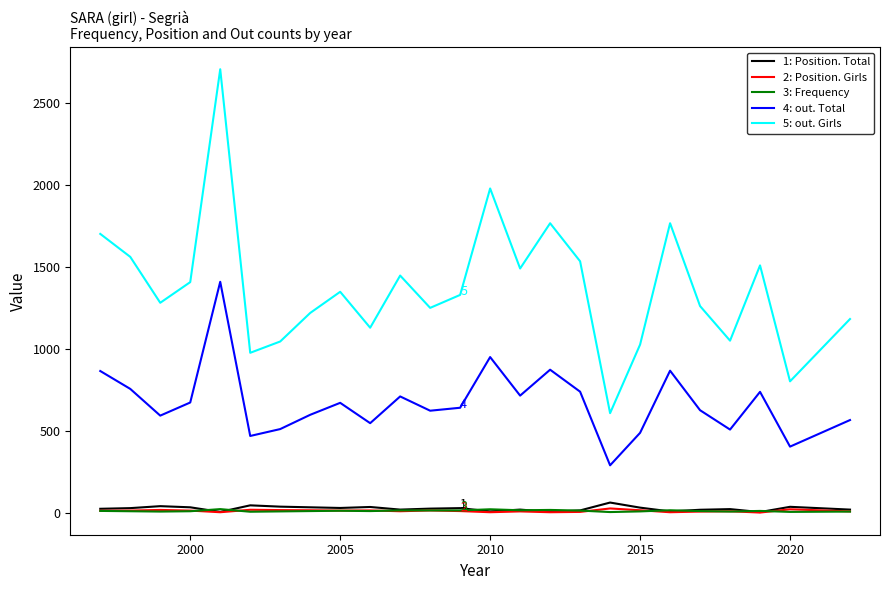

What is the greatest value displayed?

2706